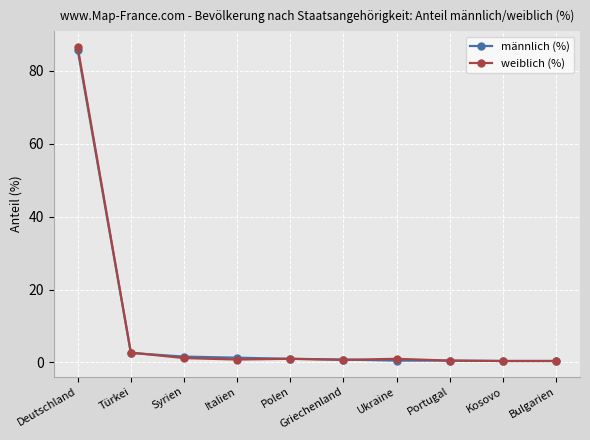

At which label is männlich (%) closest to 43?

Türkei